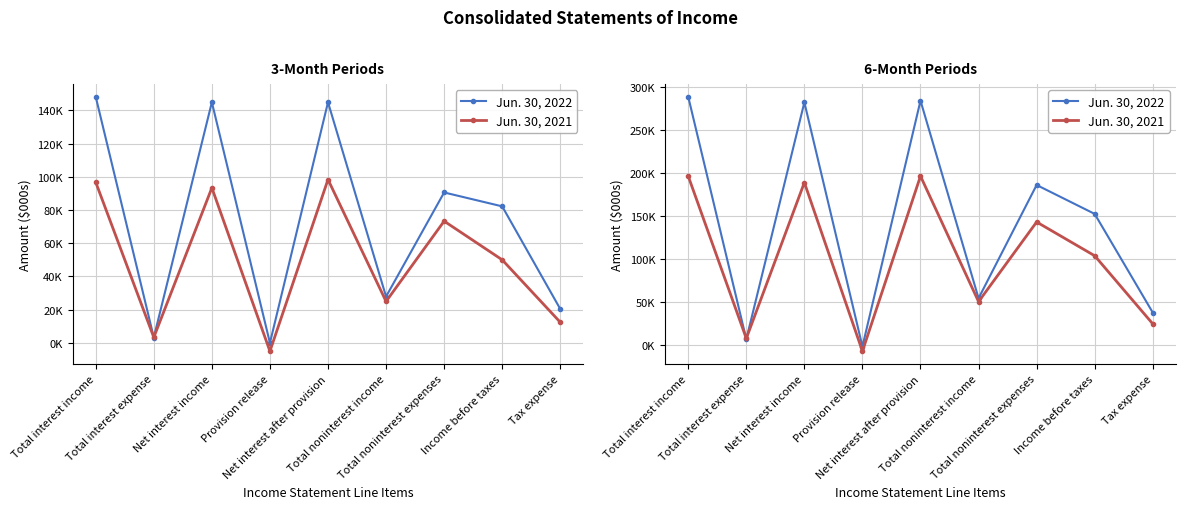

What is the difference between the Jun. 30, 2021 values at Net interest income and Tax expense?

164554